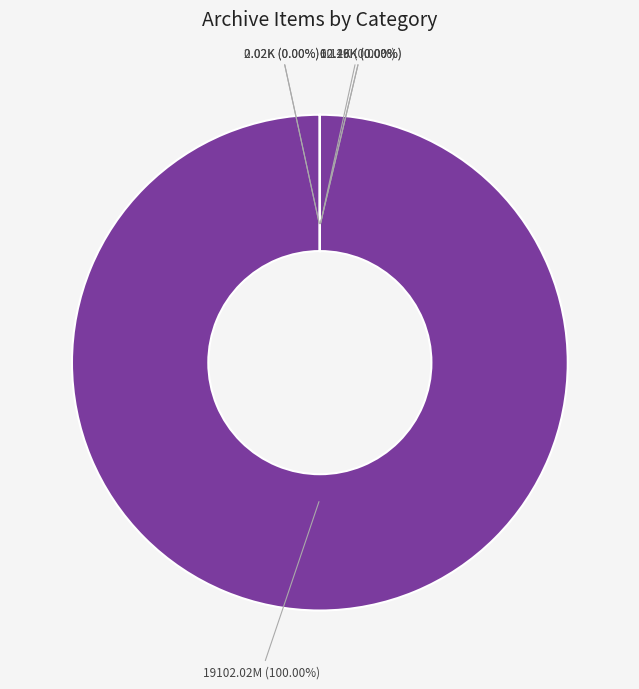

To the nearest percent, what percentage of the pie is restricted?

100%